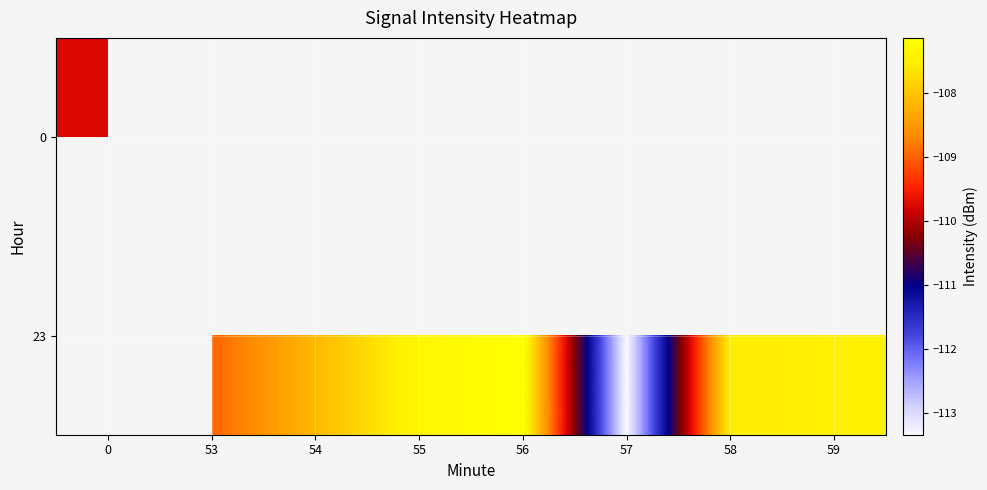

What is the sum of the 23 values at 53 and 56?

-216.1